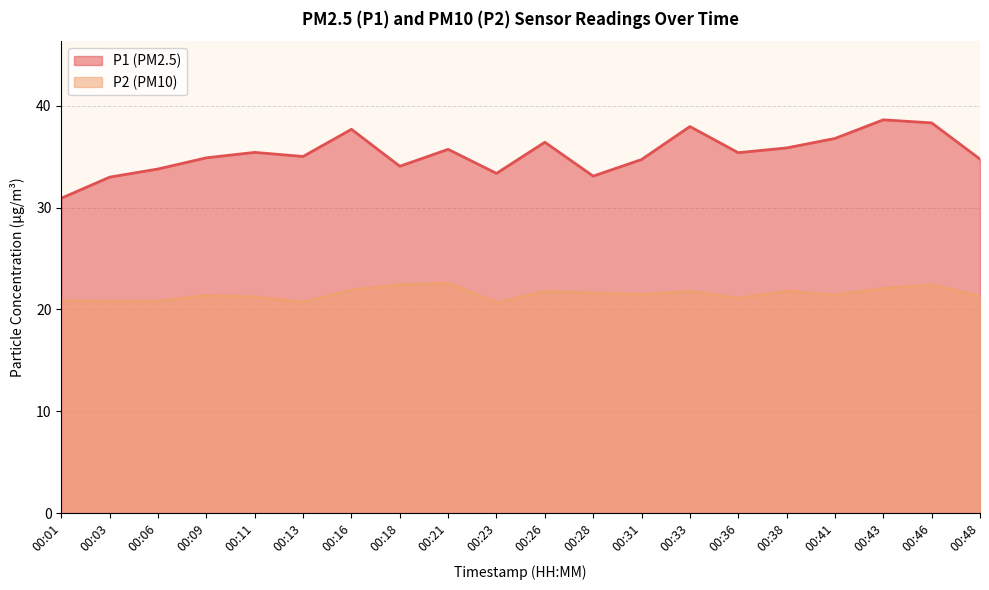

In P2, how many points are higher than both neighbors (excluding endpoints)?

6